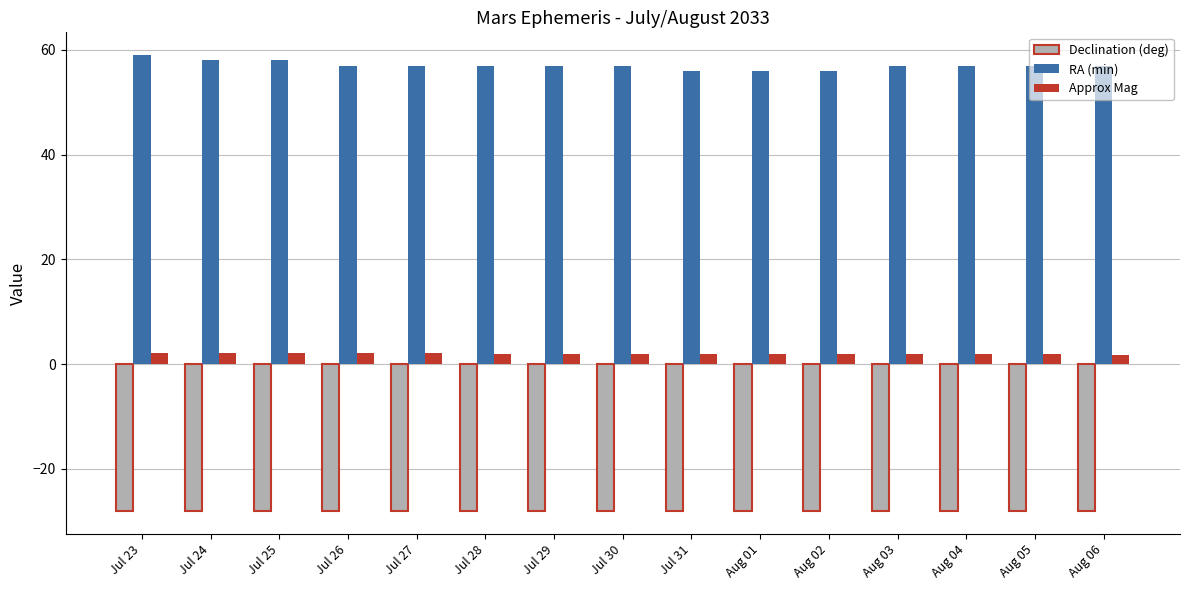

The RA (min) series shows 87.6 at Aug 04. True or false?

False